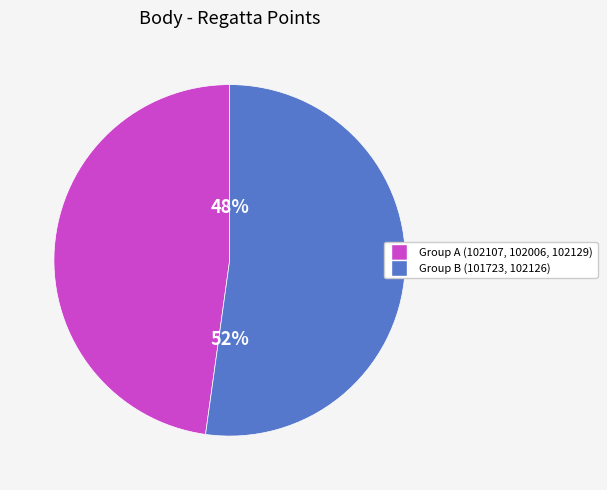

To the nearest percent, what is the average slice percentage?

50%